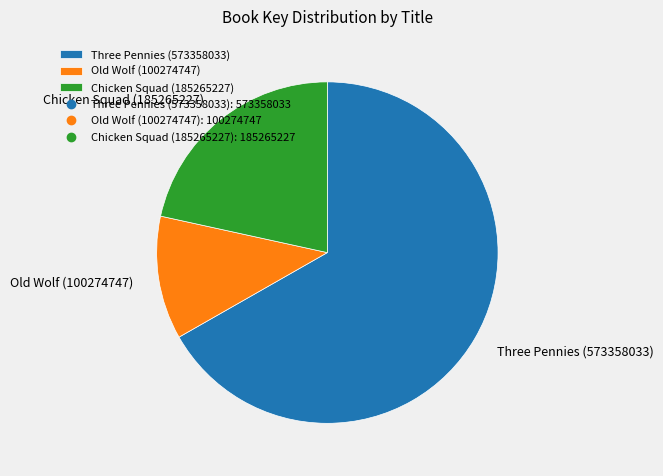

Is it true that Old Wolf (100274747) is 2% of the pie?

False